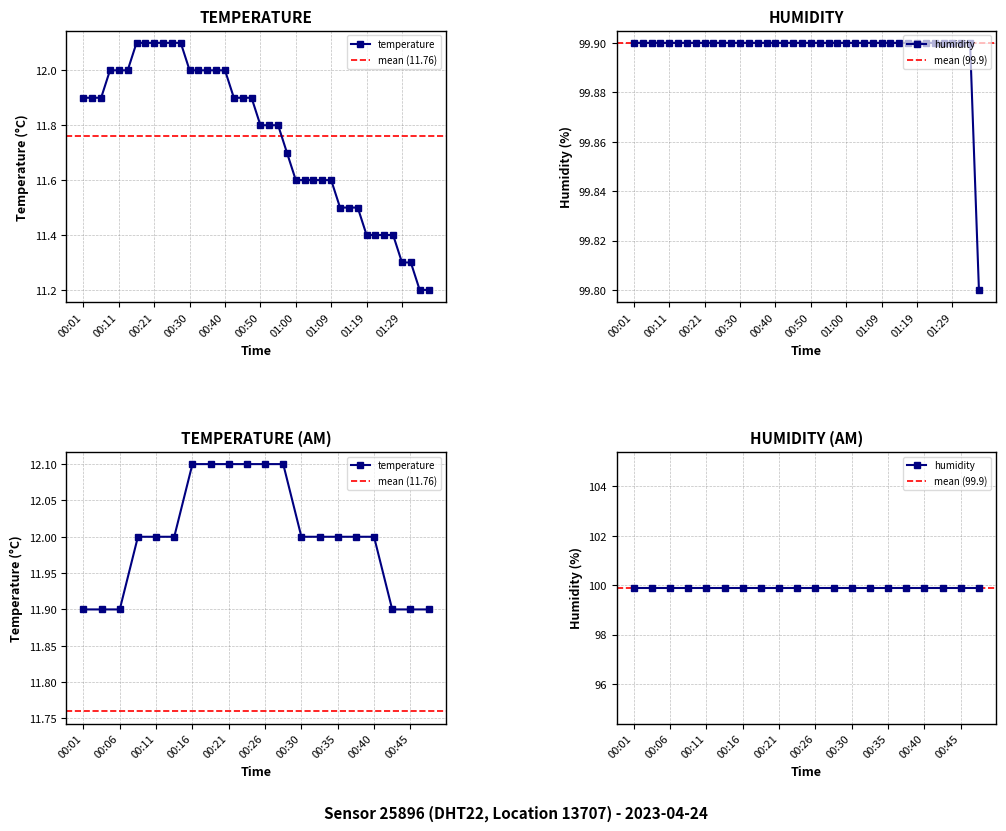

How many categories are shown in the chart?

40